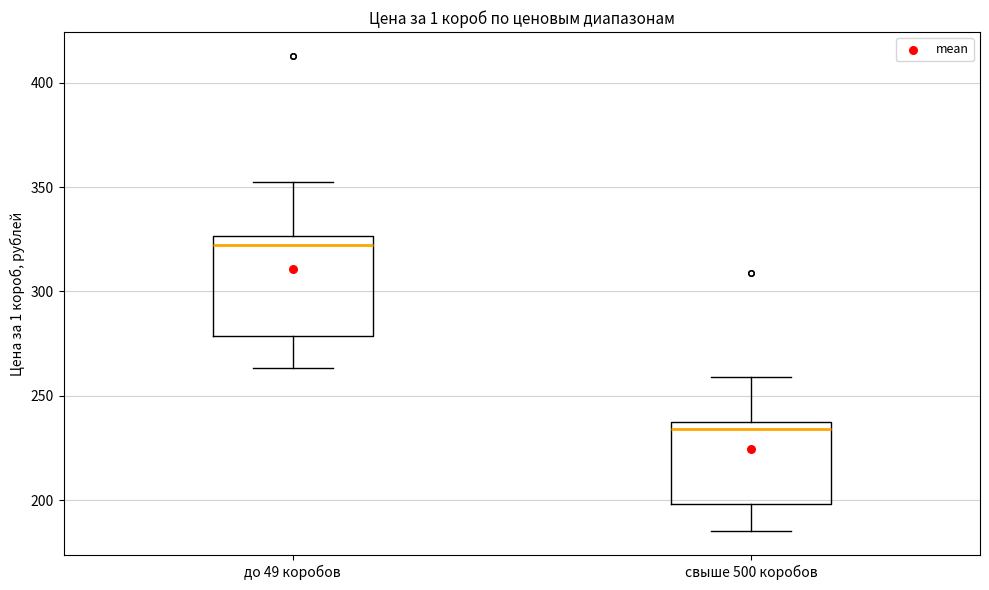

Which box has the lowest median line?

свыше 500 коробов